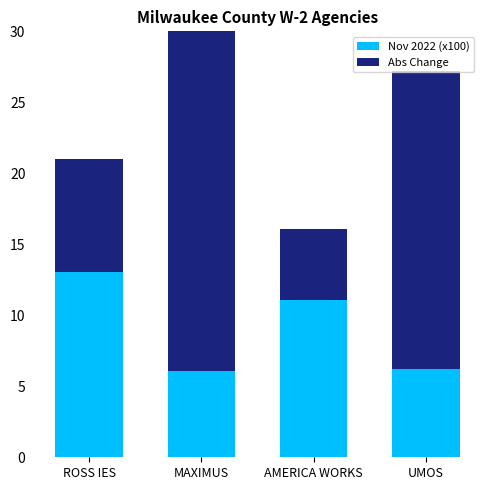

What is the label of the 3rd bar from the left?

AMERICA WORKS